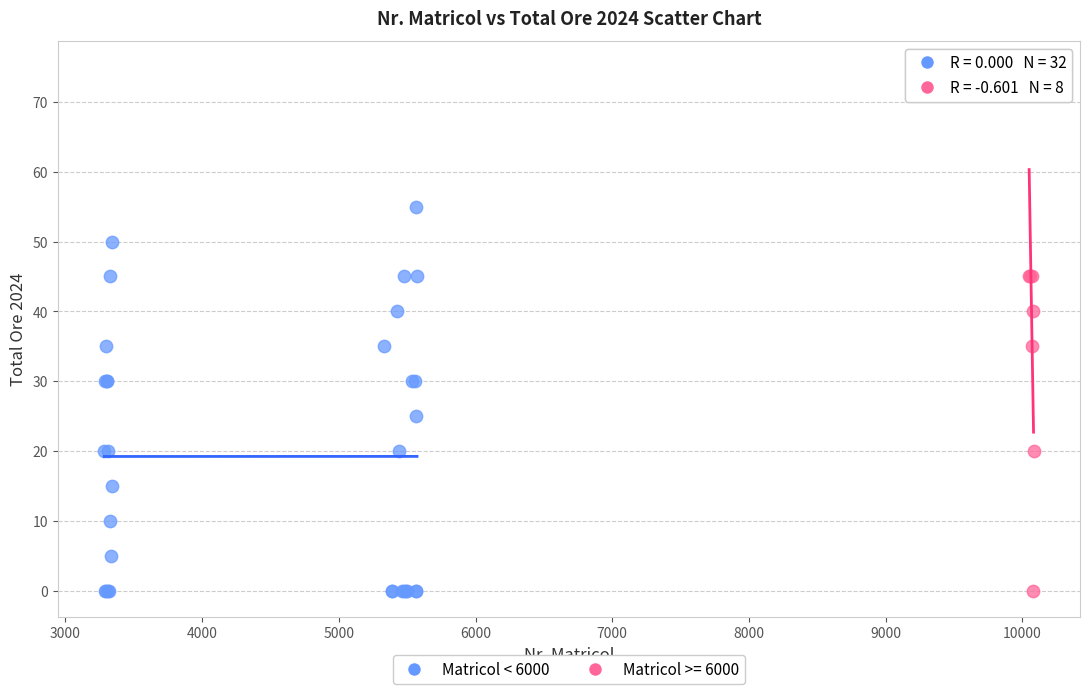

Which series has the widest spread of Y values?

Matricol >= 6000